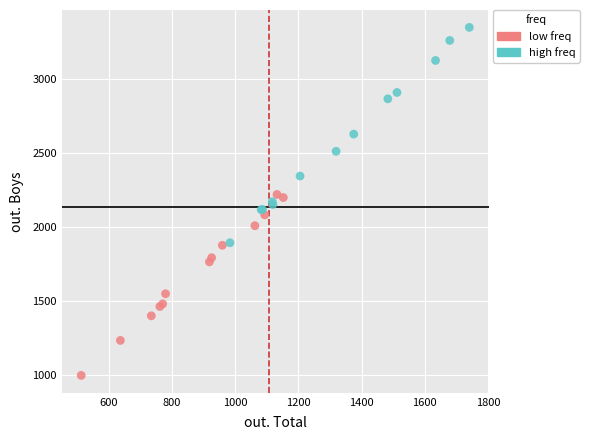

Which series reaches the maximum Y coordinate?

high freq